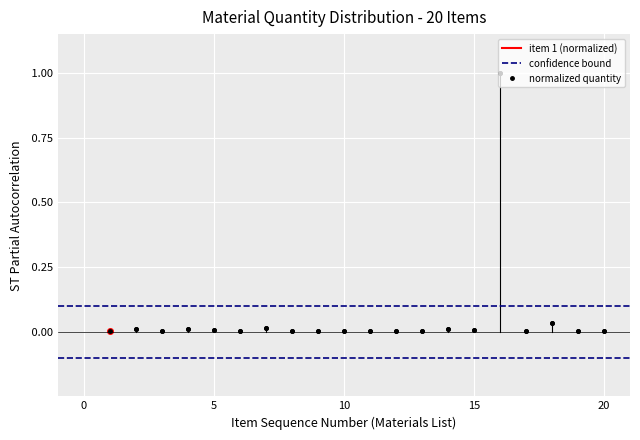

How many interior local peaks (higher than both neighbors) does the data have?

6